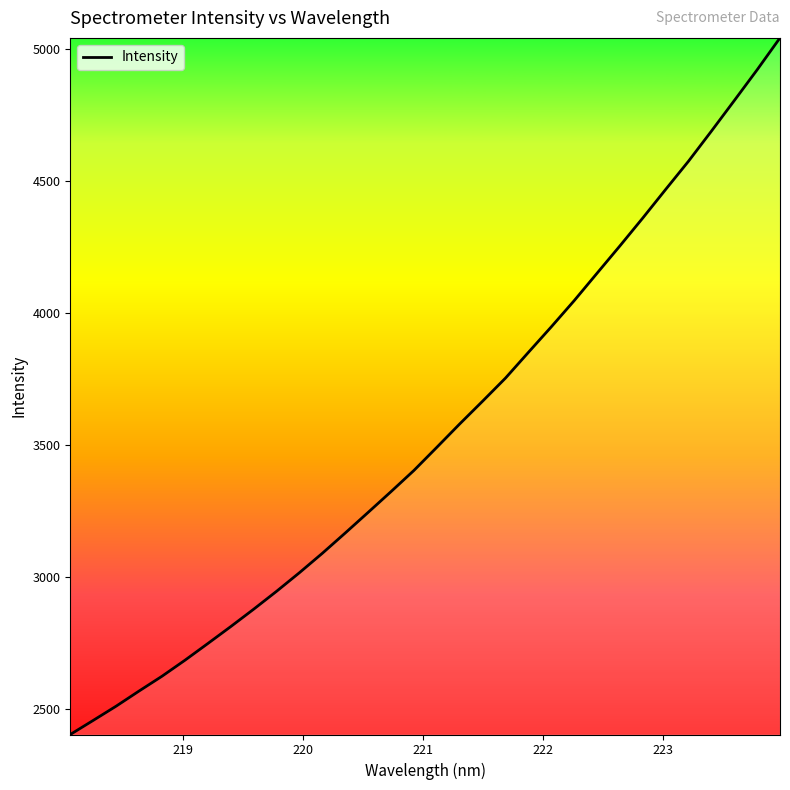

What is the sum of all values?

113453.7